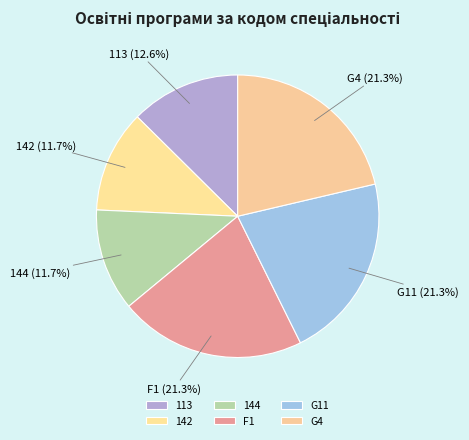

To the nearest percent, what percentage of the pie is 144?

12%